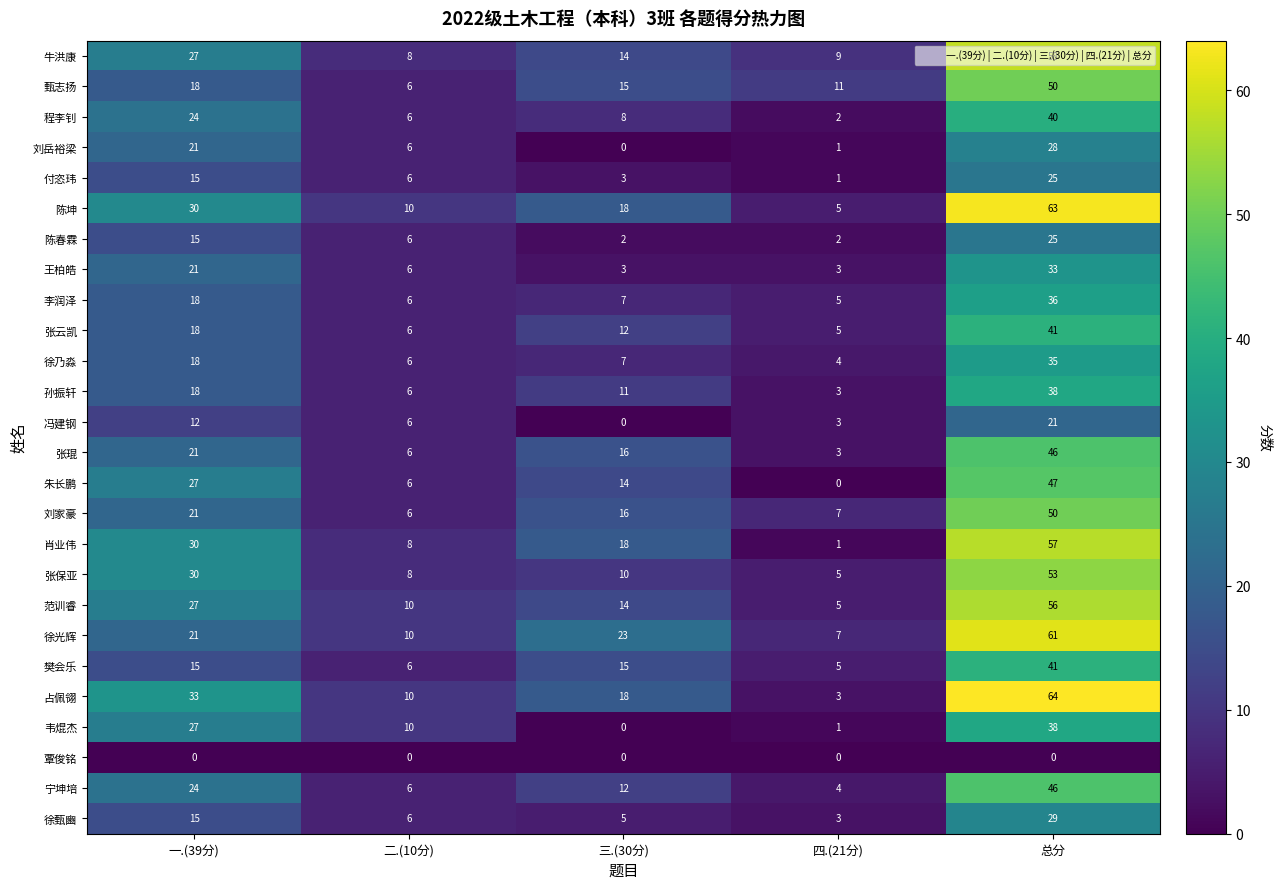

At which label does 徐乃淼 first exceed 7?

一.(39分)